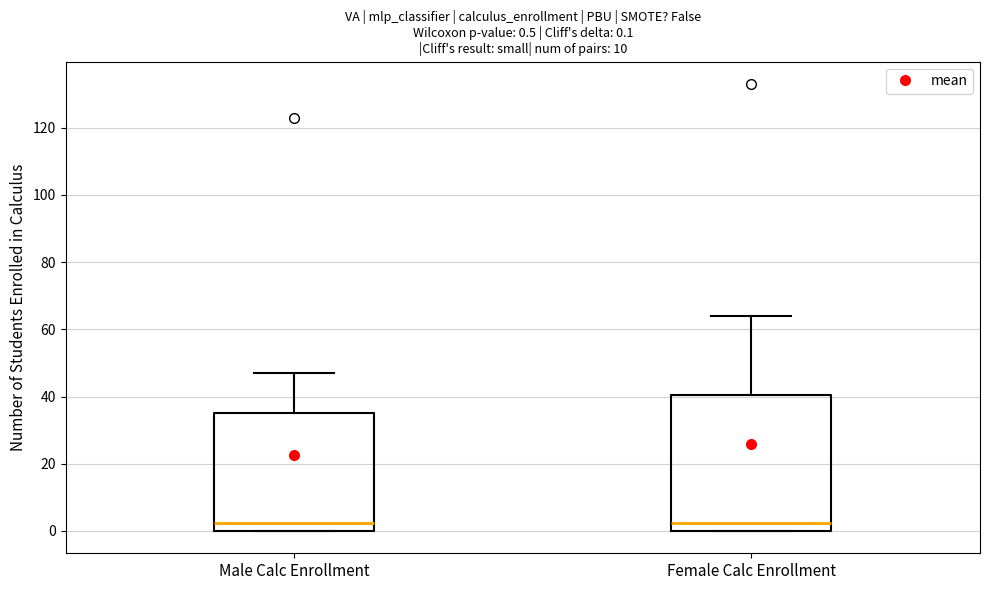

Comparing the boxes themselves (not the whiskers), which one is the tallest?

Female Calc Enrollment